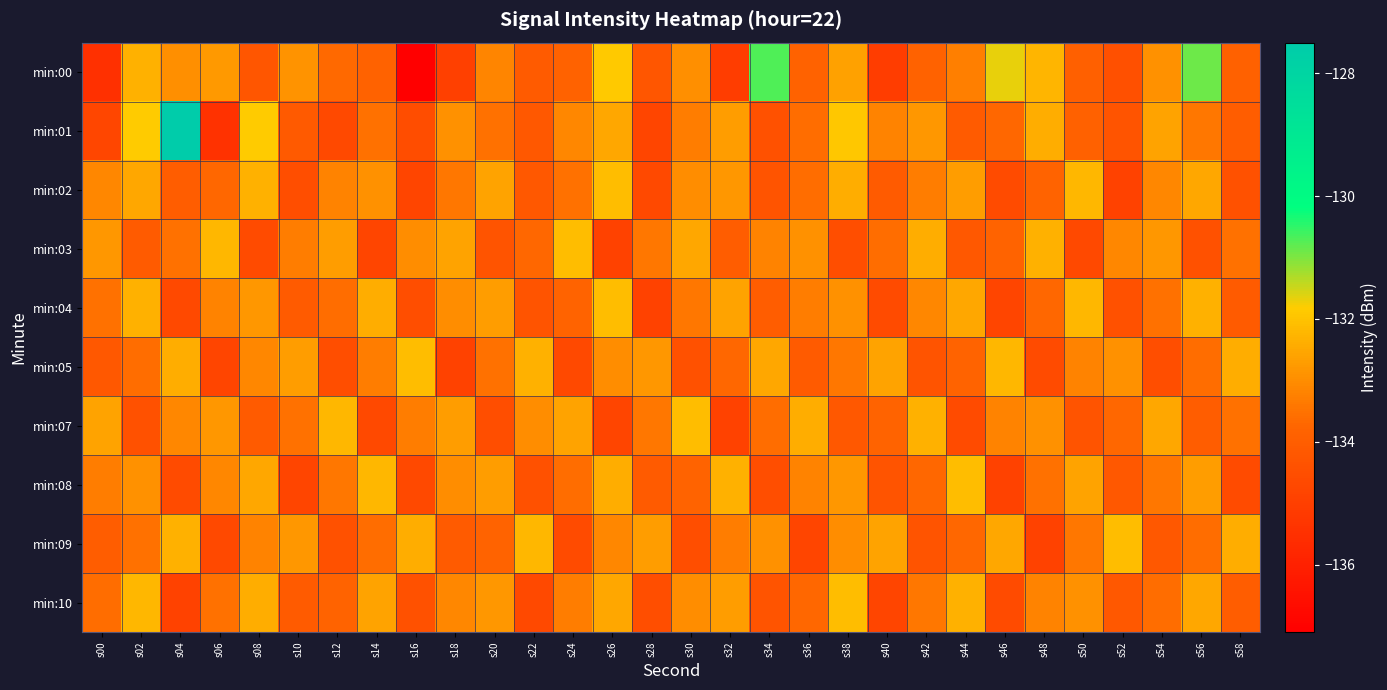

Which series has the largest range (max minus min)?

min:01